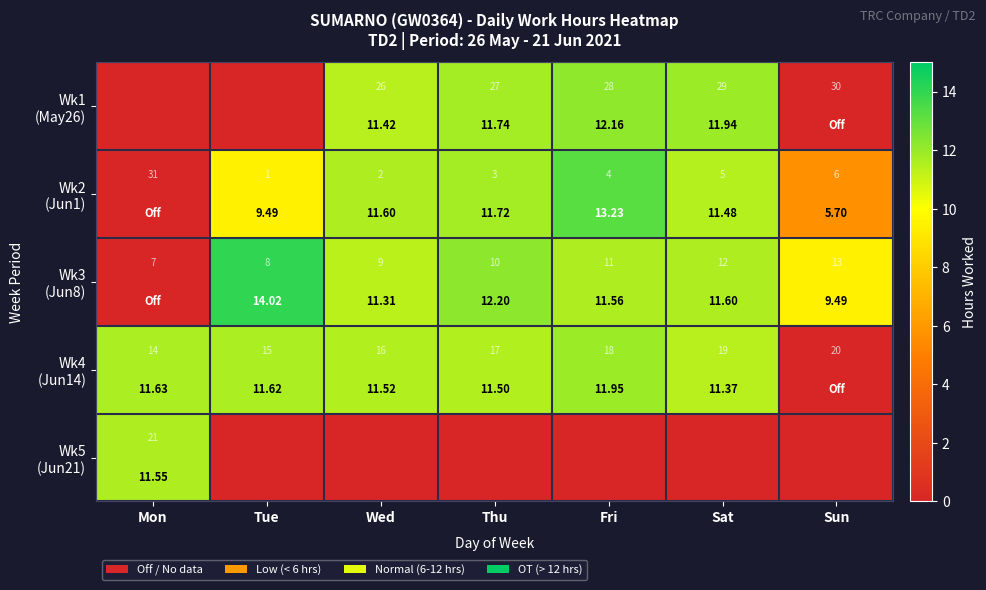

What is the average value of the Wk5 (Jun21) series?

0.8